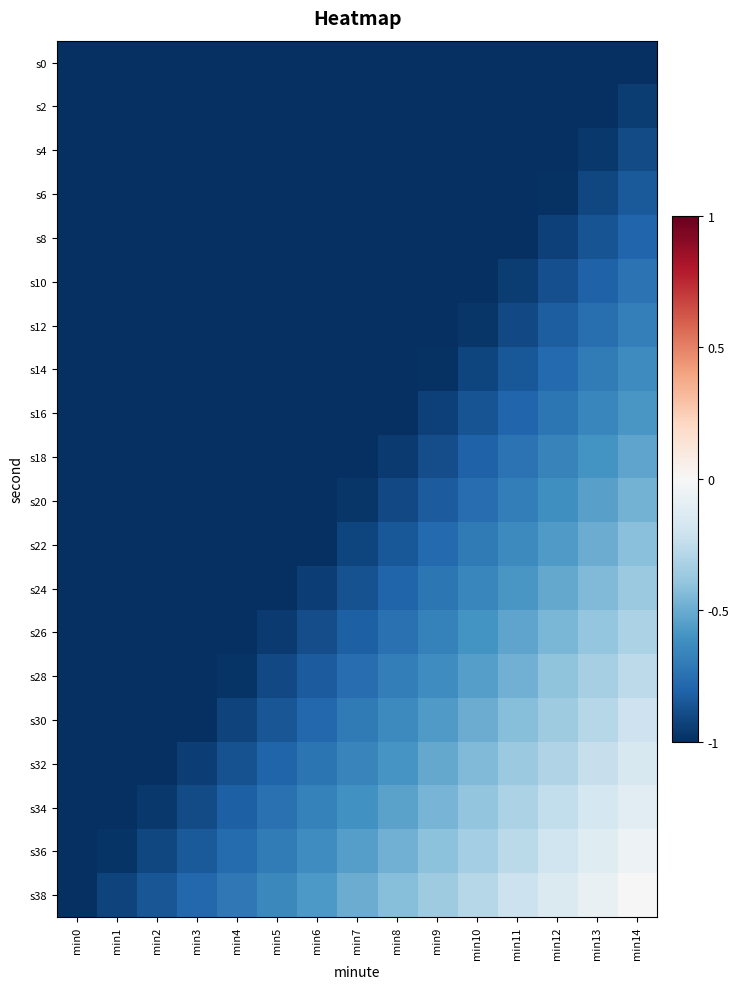

Reading right to left, extract all data points from this chart.

s0: min14=-1.0	min13=-1.1	min12=-1.1	min11=-1.2	min10=-1.3	min9=-1.4	min8=-1.4	min7=-1.5	min6=-1.6	min5=-1.6	min4=-1.7	min3=-1.8	min2=-1.9	min1=-1.9	min0=-2.0
s2: min14=-0.9	min13=-1.0	min12=-1.1	min11=-1.2	min10=-1.2	min9=-1.3	min8=-1.4	min7=-1.4	min6=-1.5	min5=-1.6	min4=-1.7	min3=-1.7	min2=-1.8	min1=-1.9	min0=-1.9
s4: min14=-0.9	min13=-1.0	min12=-1.0	min11=-1.1	min10=-1.2	min9=-1.3	min8=-1.3	min7=-1.4	min6=-1.5	min5=-1.5	min4=-1.6	min3=-1.7	min2=-1.8	min1=-1.8	min0=-1.9
s6: min14=-0.8	min13=-0.9	min12=-1.0	min11=-1.1	min10=-1.1	min9=-1.2	min8=-1.3	min7=-1.3	min6=-1.4	min5=-1.5	min4=-1.6	min3=-1.6	min2=-1.7	min1=-1.8	min0=-1.8
s8: min14=-0.8	min13=-0.9	min12=-0.9	min11=-1.0	min10=-1.1	min9=-1.1	min8=-1.2	min7=-1.3	min6=-1.4	min5=-1.4	min4=-1.5	min3=-1.6	min2=-1.6	min1=-1.7	min0=-1.8
s10: min14=-0.7	min13=-0.8	min12=-0.9	min11=-1.0	min10=-1.0	min9=-1.1	min8=-1.2	min7=-1.2	min6=-1.3	min5=-1.4	min4=-1.5	min3=-1.5	min2=-1.6	min1=-1.7	min0=-1.7
s12: min14=-0.7	min13=-0.8	min12=-0.8	min11=-0.9	min10=-1.0	min9=-1.0	min8=-1.1	min7=-1.2	min6=-1.3	min5=-1.3	min4=-1.4	min3=-1.5	min2=-1.5	min1=-1.6	min0=-1.7
s14: min14=-0.6	min13=-0.7	min12=-0.8	min11=-0.8	min10=-0.9	min9=-1.0	min8=-1.1	min7=-1.1	min6=-1.2	min5=-1.3	min4=-1.3	min3=-1.4	min2=-1.5	min1=-1.6	min0=-1.6
s16: min14=-0.6	min13=-0.7	min12=-0.7	min11=-0.8	min10=-0.9	min9=-0.9	min8=-1.0	min7=-1.1	min6=-1.2	min5=-1.2	min4=-1.3	min3=-1.4	min2=-1.4	min1=-1.5	min0=-1.6
s18: min14=-0.5	min13=-0.6	min12=-0.7	min11=-0.7	min10=-0.8	min9=-0.9	min8=-1.0	min7=-1.0	min6=-1.1	min5=-1.2	min4=-1.2	min3=-1.3	min2=-1.4	min1=-1.5	min0=-1.5
s20: min14=-0.5	min13=-0.5	min12=-0.6	min11=-0.7	min10=-0.8	min9=-0.8	min8=-0.9	min7=-1.0	min6=-1.0	min5=-1.1	min4=-1.2	min3=-1.3	min2=-1.3	min1=-1.4	min0=-1.5
s22: min14=-0.4	min13=-0.5	min12=-0.6	min11=-0.6	min10=-0.7	min9=-0.8	min8=-0.8	min7=-0.9	min6=-1.0	min5=-1.1	min4=-1.1	min3=-1.2	min2=-1.3	min1=-1.3	min0=-1.4
s24: min14=-0.4	min13=-0.4	min12=-0.5	min11=-0.6	min10=-0.7	min9=-0.7	min8=-0.8	min7=-0.9	min6=-0.9	min5=-1.0	min4=-1.1	min3=-1.2	min2=-1.2	min1=-1.3	min0=-1.4
s26: min14=-0.3	min13=-0.4	min12=-0.5	min11=-0.5	min10=-0.6	min9=-0.7	min8=-0.7	min7=-0.8	min6=-0.9	min5=-1.0	min4=-1.0	min3=-1.1	min2=-1.2	min1=-1.2	min0=-1.3
s28: min14=-0.3	min13=-0.3	min12=-0.4	min11=-0.5	min10=-0.5	min9=-0.6	min8=-0.7	min7=-0.8	min6=-0.8	min5=-0.9	min4=-1.0	min3=-1.0	min2=-1.1	min1=-1.2	min0=-1.3
s30: min14=-0.2	min13=-0.3	min12=-0.4	min11=-0.4	min10=-0.5	min9=-0.6	min8=-0.6	min7=-0.7	min6=-0.8	min5=-0.9	min4=-0.9	min3=-1.0	min2=-1.1	min1=-1.1	min0=-1.2
s32: min14=-0.2	min13=-0.2	min12=-0.3	min11=-0.4	min10=-0.4	min9=-0.5	min8=-0.6	min7=-0.7	min6=-0.7	min5=-0.8	min4=-0.9	min3=-0.9	min2=-1.0	min1=-1.1	min0=-1.2
s34: min14=-0.1	min13=-0.2	min12=-0.2	min11=-0.3	min10=-0.4	min9=-0.5	min8=-0.5	min7=-0.6	min6=-0.7	min5=-0.7	min4=-0.8	min3=-0.9	min2=-1.0	min1=-1.0	min0=-1.1
s36: min14=-0.1	min13=-0.1	min12=-0.2	min11=-0.3	min10=-0.3	min9=-0.4	min8=-0.5	min7=-0.6	min6=-0.6	min5=-0.7	min4=-0.8	min3=-0.8	min2=-0.9	min1=-1.0	min0=-1.1
s38: min14=0.0	min13=-0.1	min12=-0.1	min11=-0.2	min10=-0.3	min9=-0.4	min8=-0.4	min7=-0.5	min6=-0.6	min5=-0.6	min4=-0.7	min3=-0.8	min2=-0.9	min1=-0.9	min0=-1.0